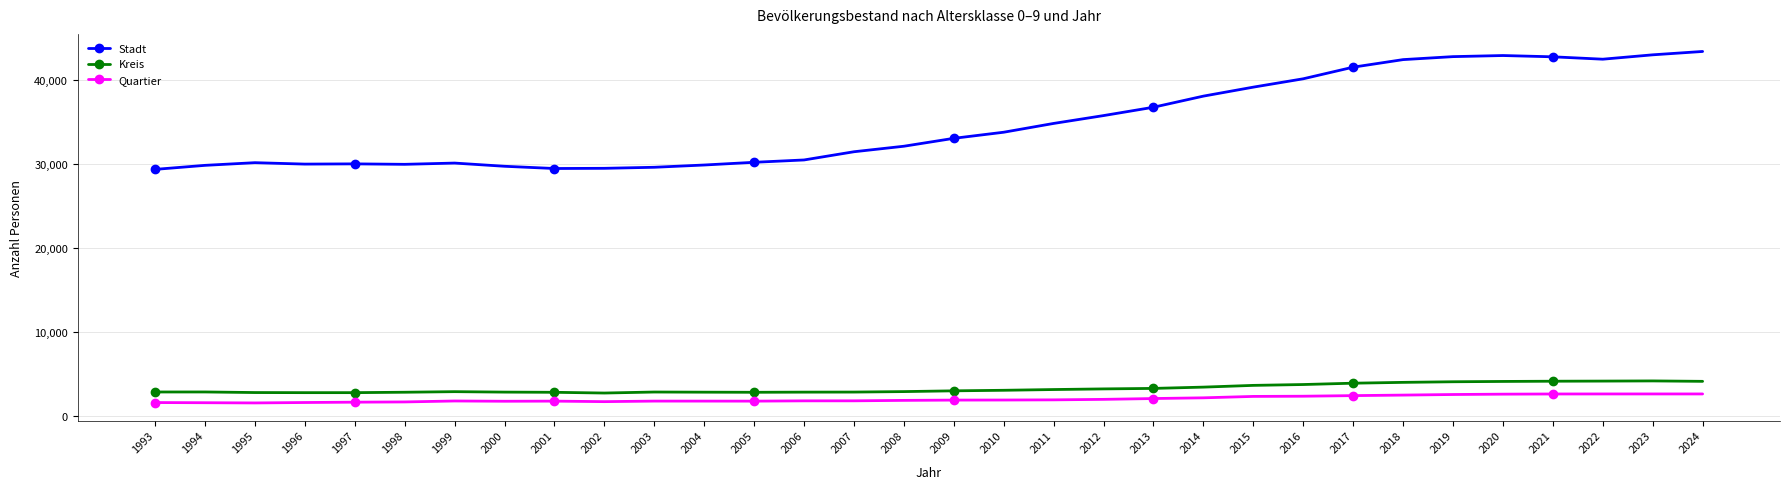

True or false: Stadt and Quartier cross at least once.

False